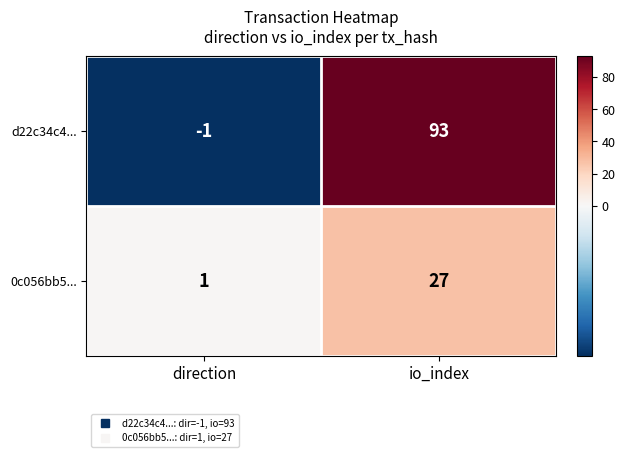

Reading right to left, list all the values displayed in this chart.

d22c34c4...: 93	-1
0c056bb5...: 27	1